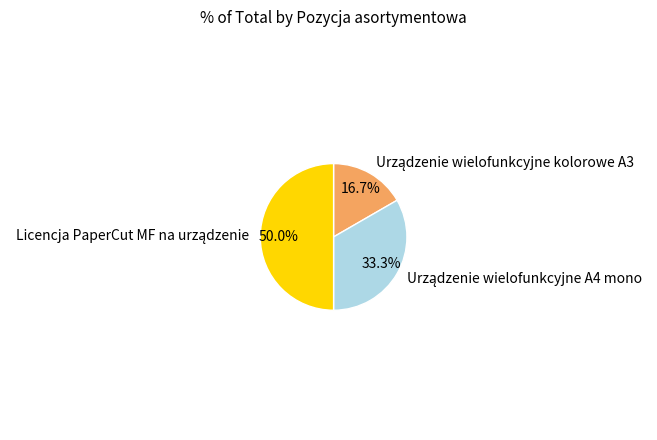

To the nearest percent, what portion does Urządzenie wielofunkcyjne A4 mono represent?

33%